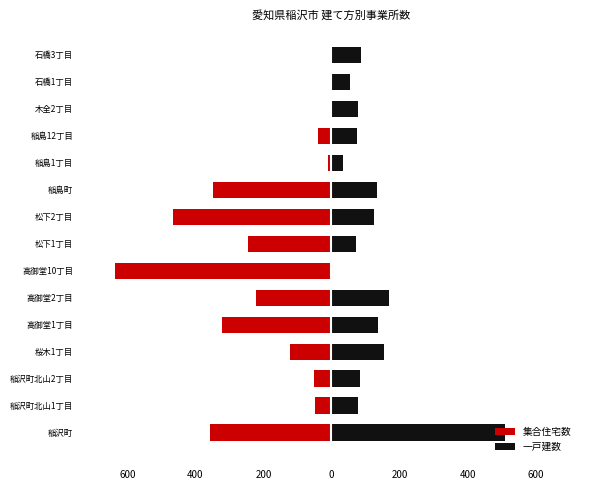

Which has a higher value, 木全2丁目 or 高御堂1丁目?

木全2丁目